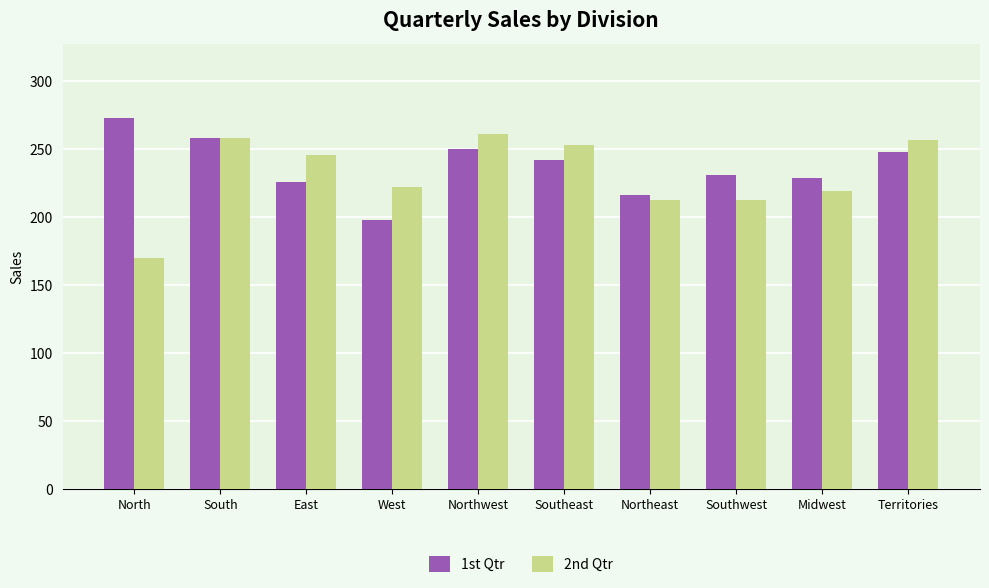

What is the greatest value displayed?

273